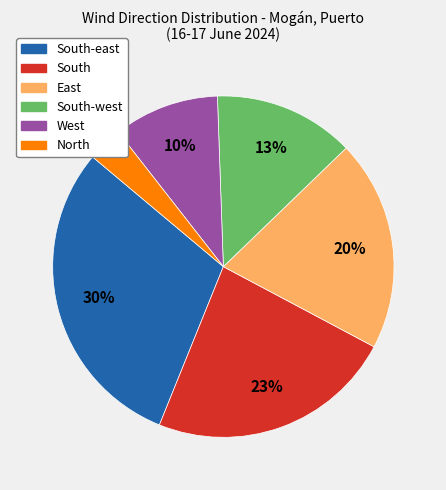

Is there a majority slice in this chart?

No